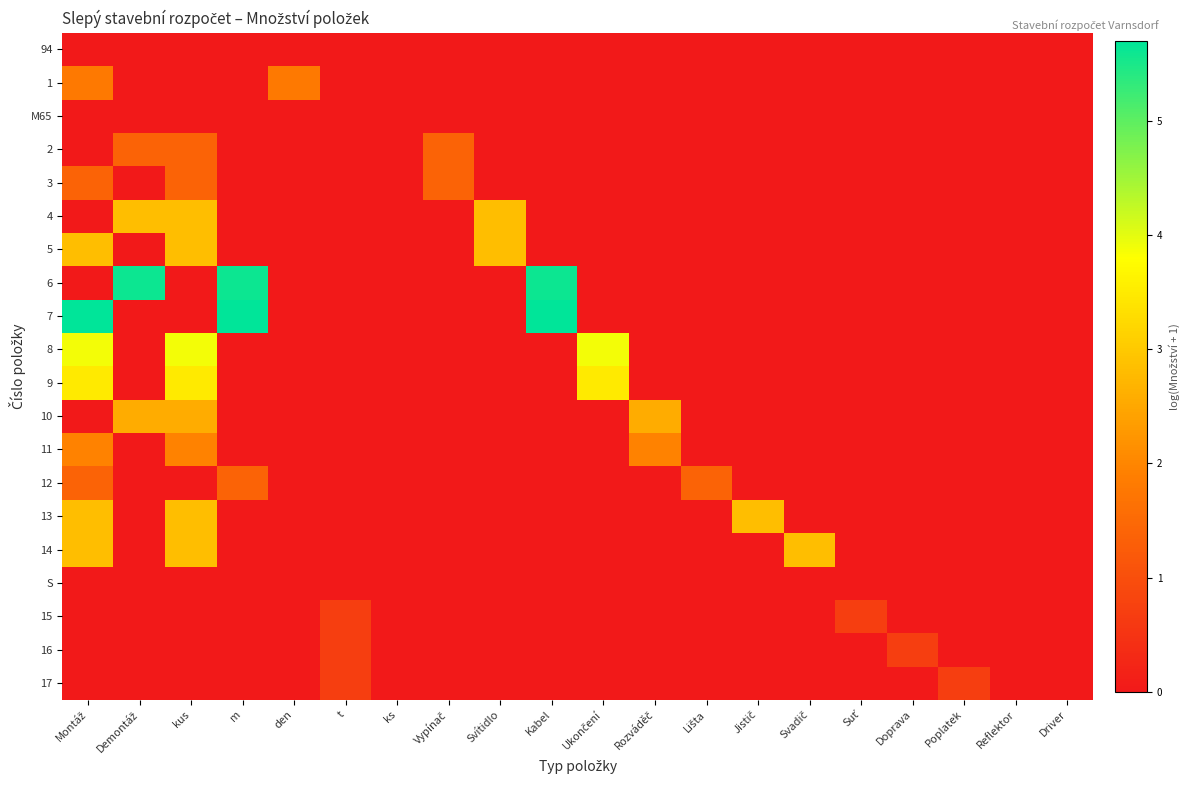

Reading right to left, what are all the values shown in this chart?

94: Driver=0.0	Reflektor=0.0	Poplatek=0.0	Doprava=0.0	Suť=0.0	Svadič=0.0	Jistič=0.0	Lišta=0.0	Rozváděč=0.0	Ukončení=0.0	Kabel=0.0	Svítidlo=0.0	Vypínač=0.0	ks=0.0	t=0.0	den=0.0	m=0.0	kus=0.0	Demontáž=0.0	Montáž=0.0
1: Driver=0.0	Reflektor=0.0	Poplatek=0.0	Doprava=0.0	Suť=0.0	Svadič=0.0	Jistič=0.0	Lišta=0.0	Rozváděč=0.0	Ukončení=0.0	Kabel=0.0	Svítidlo=0.0	Vypínač=0.0	ks=0.0	t=0.0	den=1.8	m=0.0	kus=0.0	Demontáž=0.0	Montáž=1.8
M65: Driver=0.0	Reflektor=0.0	Poplatek=0.0	Doprava=0.0	Suť=0.0	Svadič=0.0	Jistič=0.0	Lišta=0.0	Rozváděč=0.0	Ukončení=0.0	Kabel=0.0	Svítidlo=0.0	Vypínač=0.0	ks=0.0	t=0.0	den=0.0	m=0.0	kus=0.0	Demontáž=0.0	Montáž=0.0
2: Driver=0.0	Reflektor=0.0	Poplatek=0.0	Doprava=0.0	Suť=0.0	Svadič=0.0	Jistič=0.0	Lišta=0.0	Rozváděč=0.0	Ukončení=0.0	Kabel=0.0	Svítidlo=0.0	Vypínač=1.4	ks=0.0	t=0.0	den=0.0	m=0.0	kus=1.4	Demontáž=1.4	Montáž=0.0
3: Driver=0.0	Reflektor=0.0	Poplatek=0.0	Doprava=0.0	Suť=0.0	Svadič=0.0	Jistič=0.0	Lišta=0.0	Rozváděč=0.0	Ukončení=0.0	Kabel=0.0	Svítidlo=0.0	Vypínač=1.4	ks=0.0	t=0.0	den=0.0	m=0.0	kus=1.4	Demontáž=0.0	Montáž=1.4
4: Driver=0.0	Reflektor=0.0	Poplatek=0.0	Doprava=0.0	Suť=0.0	Svadič=0.0	Jistič=0.0	Lišta=0.0	Rozváděč=0.0	Ukončení=0.0	Kabel=0.0	Svítidlo=2.8	Vypínač=0.0	ks=0.0	t=0.0	den=0.0	m=0.0	kus=2.8	Demontáž=2.8	Montáž=0.0
5: Driver=0.0	Reflektor=0.0	Poplatek=0.0	Doprava=0.0	Suť=0.0	Svadič=0.0	Jistič=0.0	Lišta=0.0	Rozváděč=0.0	Ukončení=0.0	Kabel=0.0	Svítidlo=2.8	Vypínač=0.0	ks=0.0	t=0.0	den=0.0	m=0.0	kus=2.8	Demontáž=0.0	Montáž=2.8
6: Driver=0.0	Reflektor=0.0	Poplatek=0.0	Doprava=0.0	Suť=0.0	Svadič=0.0	Jistič=0.0	Lišta=0.0	Rozváděč=0.0	Ukončení=0.0	Kabel=5.6	Svítidlo=0.0	Vypínač=0.0	ks=0.0	t=0.0	den=0.0	m=5.6	kus=0.0	Demontáž=5.6	Montáž=0.0
7: Driver=0.0	Reflektor=0.0	Poplatek=0.0	Doprava=0.0	Suť=0.0	Svadič=0.0	Jistič=0.0	Lišta=0.0	Rozváděč=0.0	Ukončení=0.0	Kabel=5.7	Svítidlo=0.0	Vypínač=0.0	ks=0.0	t=0.0	den=0.0	m=5.7	kus=0.0	Demontáž=0.0	Montáž=5.7
8: Driver=0.0	Reflektor=0.0	Poplatek=0.0	Doprava=0.0	Suť=0.0	Svadič=0.0	Jistič=0.0	Lišta=0.0	Rozváděč=0.0	Ukončení=3.9	Kabel=0.0	Svítidlo=0.0	Vypínač=0.0	ks=0.0	t=0.0	den=0.0	m=0.0	kus=3.9	Demontáž=0.0	Montáž=3.9
9: Driver=0.0	Reflektor=0.0	Poplatek=0.0	Doprava=0.0	Suť=0.0	Svadič=0.0	Jistič=0.0	Lišta=0.0	Rozváděč=0.0	Ukončení=3.5	Kabel=0.0	Svítidlo=0.0	Vypínač=0.0	ks=0.0	t=0.0	den=0.0	m=0.0	kus=3.5	Demontáž=0.0	Montáž=3.5
10: Driver=0.0	Reflektor=0.0	Poplatek=0.0	Doprava=0.0	Suť=0.0	Svadič=0.0	Jistič=0.0	Lišta=0.0	Rozváděč=2.6	Ukončení=0.0	Kabel=0.0	Svítidlo=0.0	Vypínač=0.0	ks=0.0	t=0.0	den=0.0	m=0.0	kus=2.6	Demontáž=2.6	Montáž=0.0
11: Driver=0.0	Reflektor=0.0	Poplatek=0.0	Doprava=0.0	Suť=0.0	Svadič=0.0	Jistič=0.0	Lišta=0.0	Rozváděč=1.9	Ukončení=0.0	Kabel=0.0	Svítidlo=0.0	Vypínač=0.0	ks=0.0	t=0.0	den=0.0	m=0.0	kus=1.9	Demontáž=0.0	Montáž=1.9
12: Driver=0.0	Reflektor=0.0	Poplatek=0.0	Doprava=0.0	Suť=0.0	Svadič=0.0	Jistič=0.0	Lišta=1.4	Rozváděč=0.0	Ukončení=0.0	Kabel=0.0	Svítidlo=0.0	Vypínač=0.0	ks=0.0	t=0.0	den=0.0	m=1.4	kus=0.0	Demontáž=0.0	Montáž=1.4
13: Driver=0.0	Reflektor=0.0	Poplatek=0.0	Doprava=0.0	Suť=0.0	Svadič=0.0	Jistič=2.8	Lišta=0.0	Rozváděč=0.0	Ukončení=0.0	Kabel=0.0	Svítidlo=0.0	Vypínač=0.0	ks=0.0	t=0.0	den=0.0	m=0.0	kus=2.8	Demontáž=0.0	Montáž=2.8
14: Driver=0.0	Reflektor=0.0	Poplatek=0.0	Doprava=0.0	Suť=0.0	Svadič=2.8	Jistič=0.0	Lišta=0.0	Rozváděč=0.0	Ukončení=0.0	Kabel=0.0	Svítidlo=0.0	Vypínač=0.0	ks=0.0	t=0.0	den=0.0	m=0.0	kus=2.8	Demontáž=0.0	Montáž=2.8
S: Driver=0.0	Reflektor=0.0	Poplatek=0.0	Doprava=0.0	Suť=0.0	Svadič=0.0	Jistič=0.0	Lišta=0.0	Rozváděč=0.0	Ukončení=0.0	Kabel=0.0	Svítidlo=0.0	Vypínač=0.0	ks=0.0	t=0.0	den=0.0	m=0.0	kus=0.0	Demontáž=0.0	Montáž=0.0
15: Driver=0.0	Reflektor=0.0	Poplatek=0.0	Doprava=0.0	Suť=0.7	Svadič=0.0	Jistič=0.0	Lišta=0.0	Rozváděč=0.0	Ukončení=0.0	Kabel=0.0	Svítidlo=0.0	Vypínač=0.0	ks=0.0	t=0.7	den=0.0	m=0.0	kus=0.0	Demontáž=0.0	Montáž=0.0
16: Driver=0.0	Reflektor=0.0	Poplatek=0.0	Doprava=0.7	Suť=0.0	Svadič=0.0	Jistič=0.0	Lišta=0.0	Rozváděč=0.0	Ukončení=0.0	Kabel=0.0	Svítidlo=0.0	Vypínač=0.0	ks=0.0	t=0.7	den=0.0	m=0.0	kus=0.0	Demontáž=0.0	Montáž=0.0
17: Driver=0.0	Reflektor=0.0	Poplatek=0.7	Doprava=0.0	Suť=0.0	Svadič=0.0	Jistič=0.0	Lišta=0.0	Rozváděč=0.0	Ukončení=0.0	Kabel=0.0	Svítidlo=0.0	Vypínač=0.0	ks=0.0	t=0.7	den=0.0	m=0.0	kus=0.0	Demontáž=0.0	Montáž=0.0